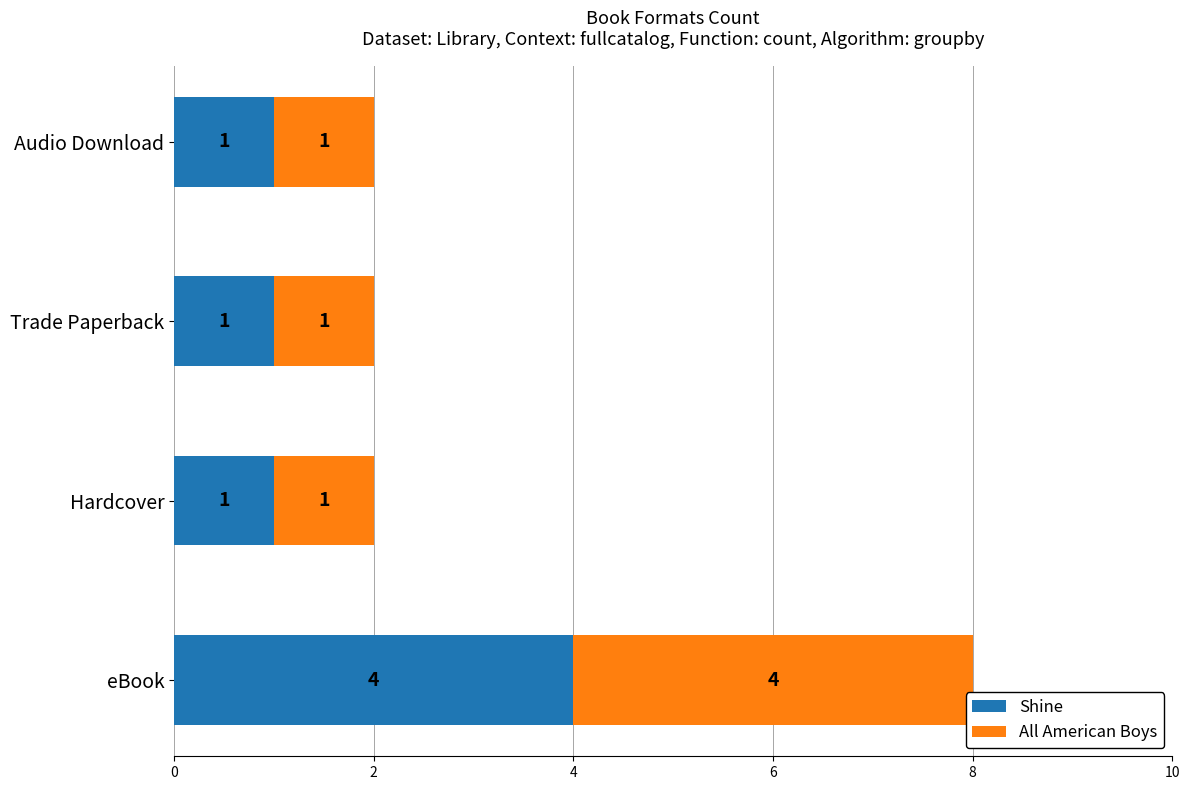

What is the maximum value for Shine?

4